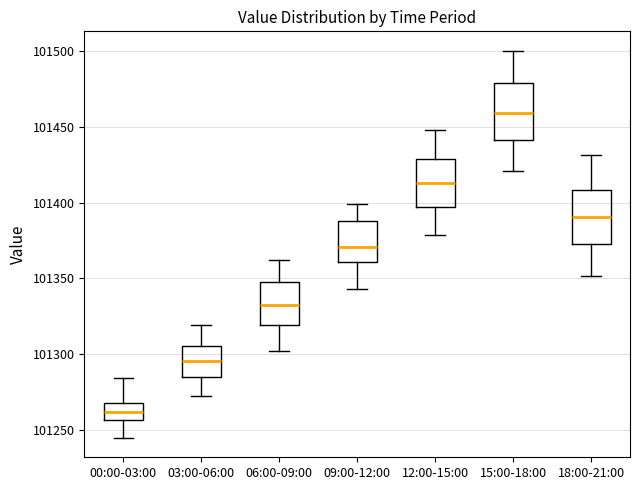

Where does the lower whisker of the box for 15:00-18:00 end on the y-axis? The values are not printed on the chart, so give them approximately, as read against the axis.

101420